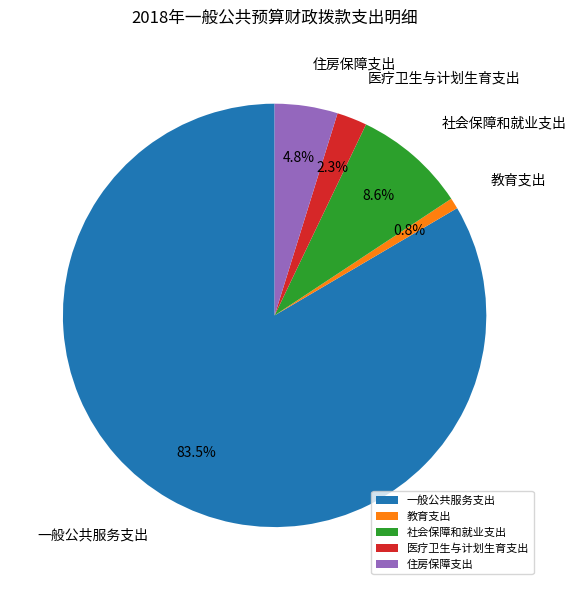

True or false: 住房保障支出 accounts for 5% of the total.

True